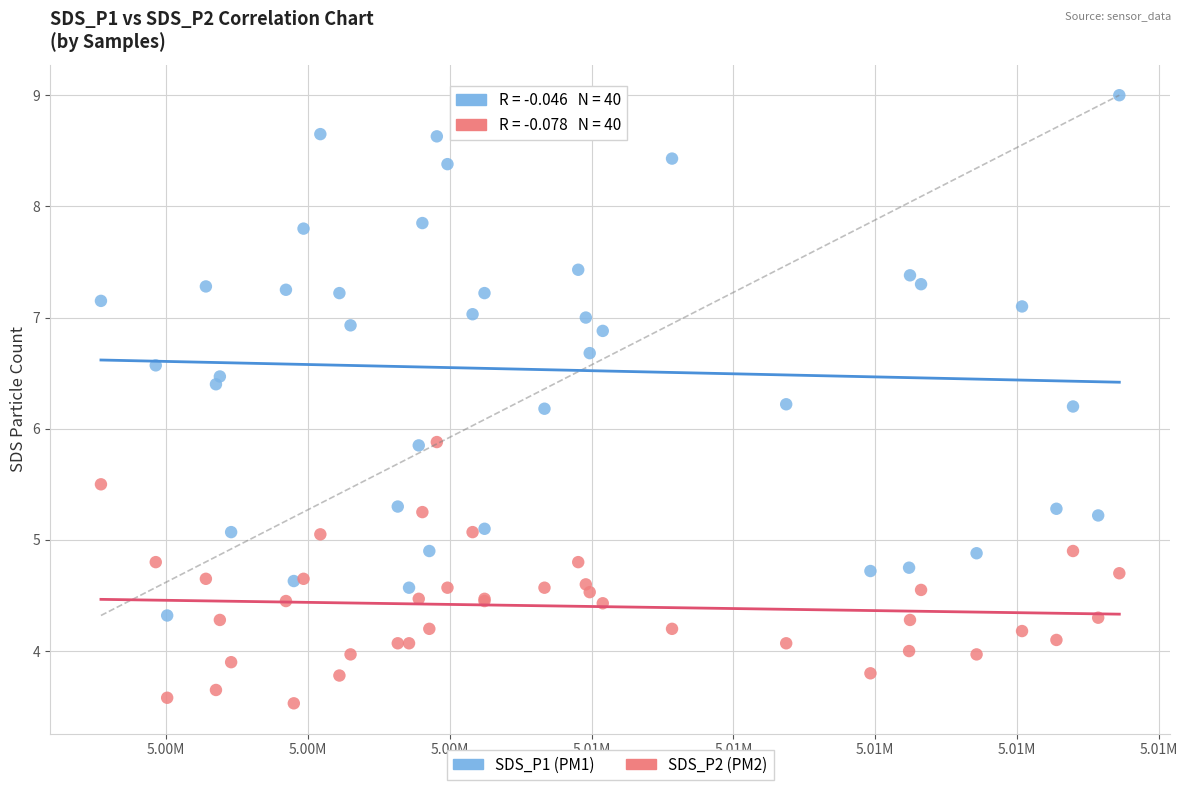

Which series reaches the maximum Y coordinate?

SDS_P1 (PM1)